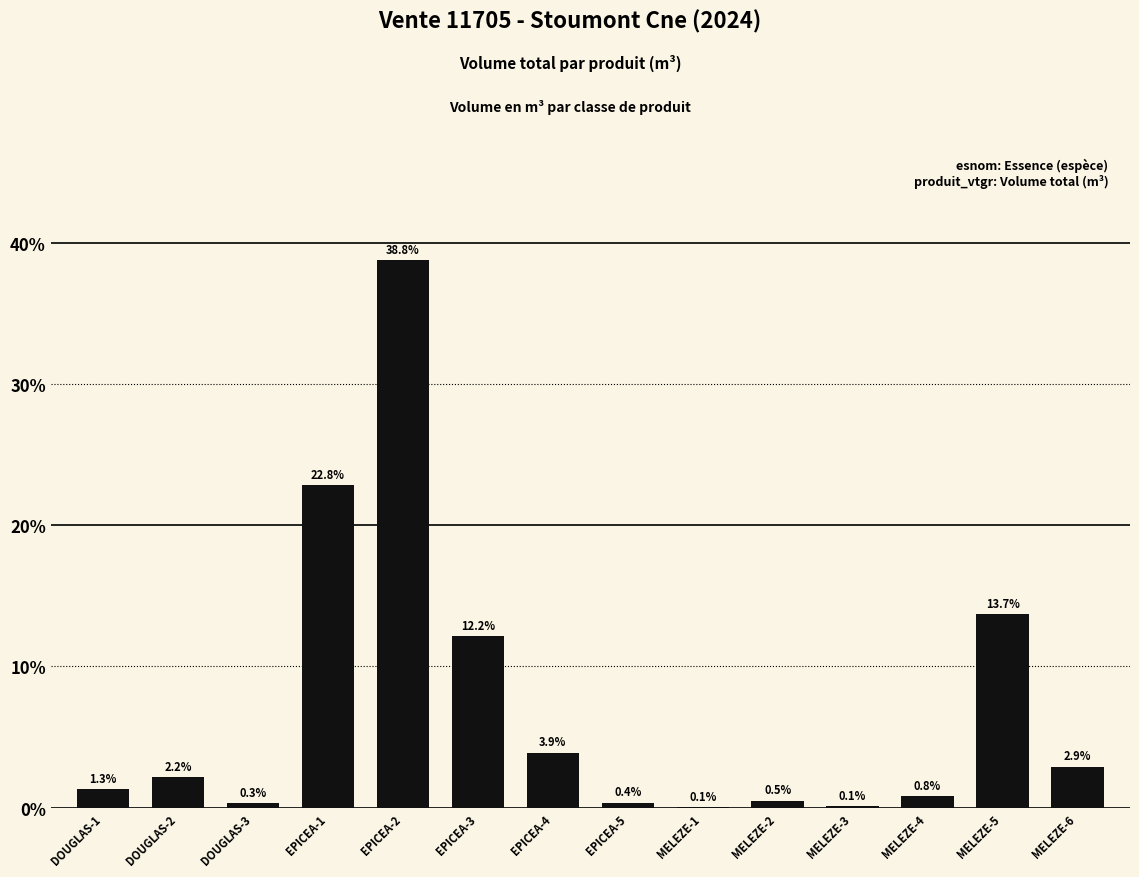

What is the maximum value shown in the chart?

38.8